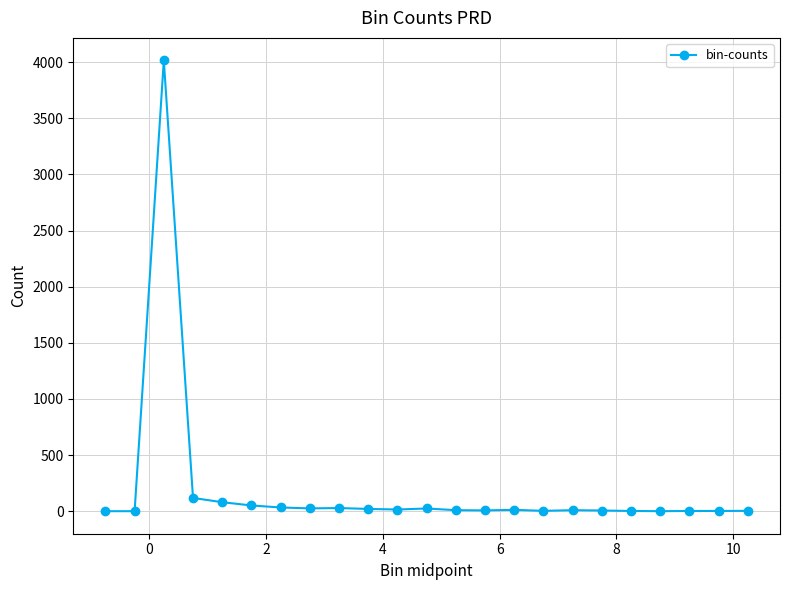

True or false: the data has more than 0 interior local peaks.

True